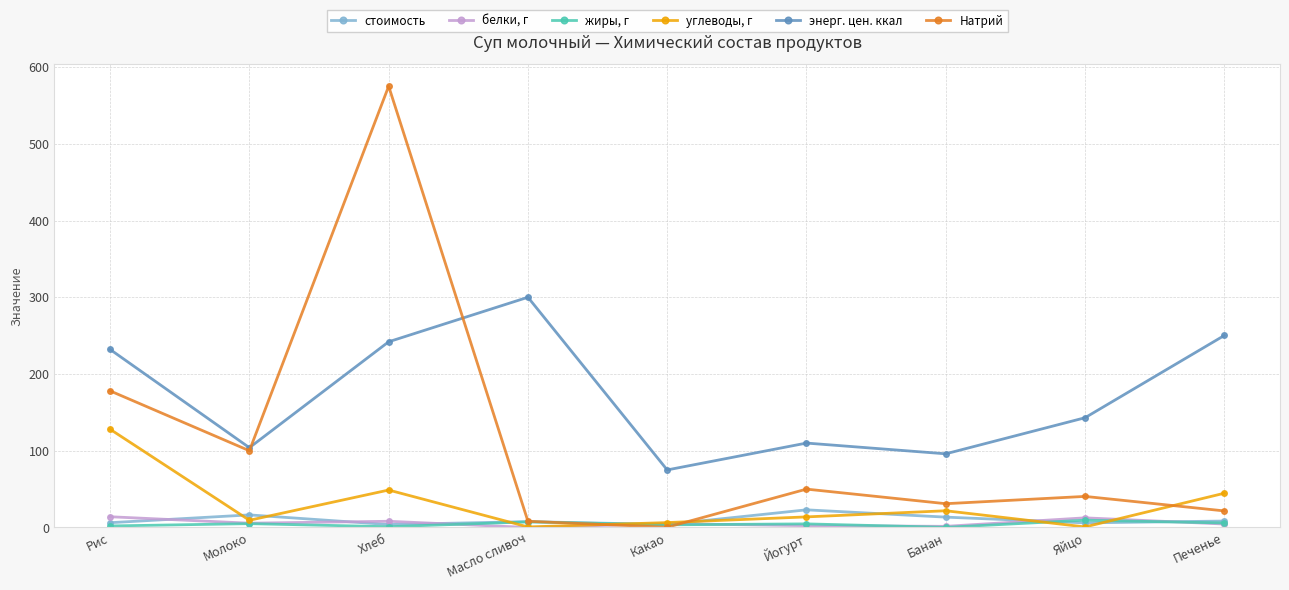

What is the difference between the Натрий values at Яйцо and Печенье?

18.9